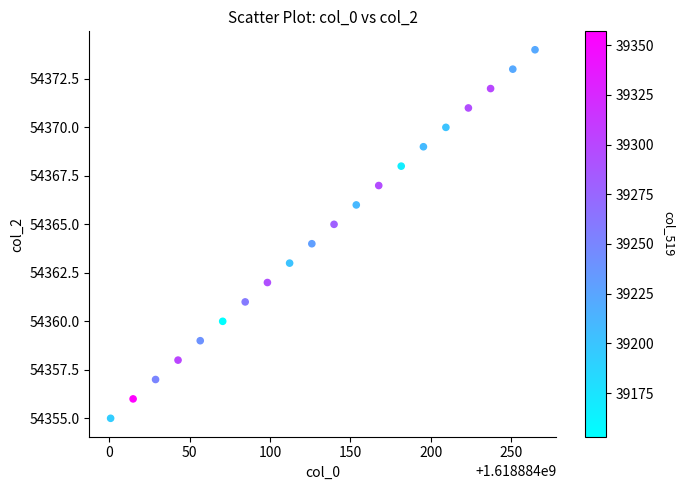

What is the range of Y values (max minus min)?

19